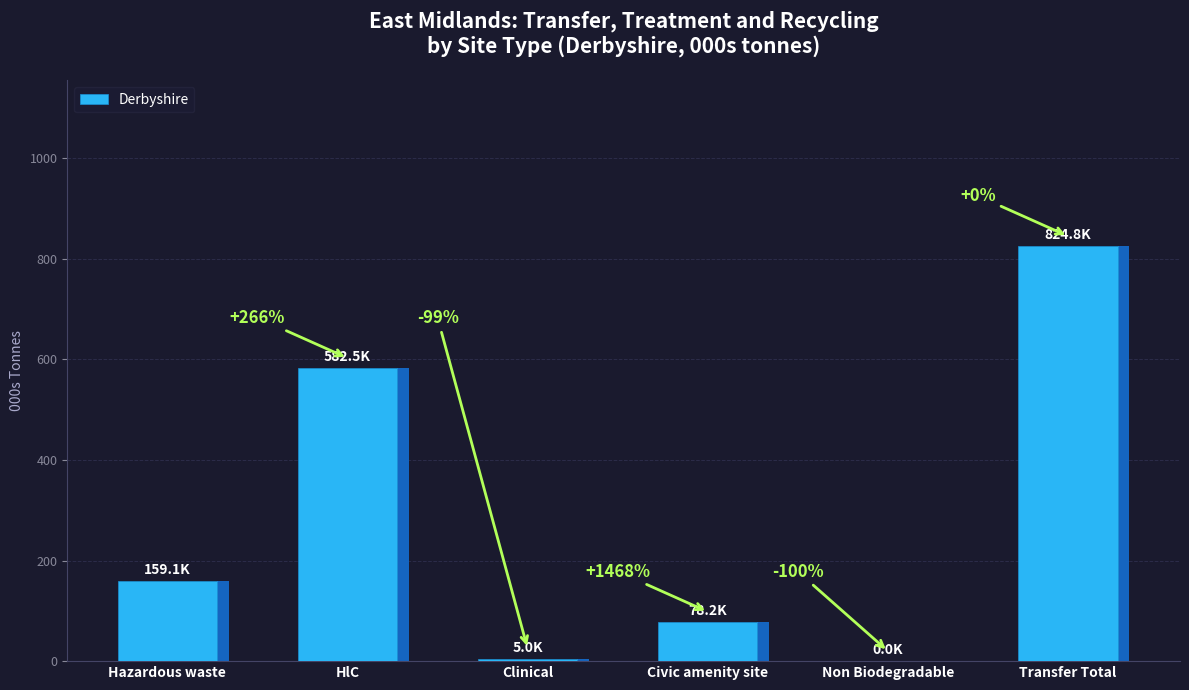

The value at Hazardous waste is 59.4. True or false?

False